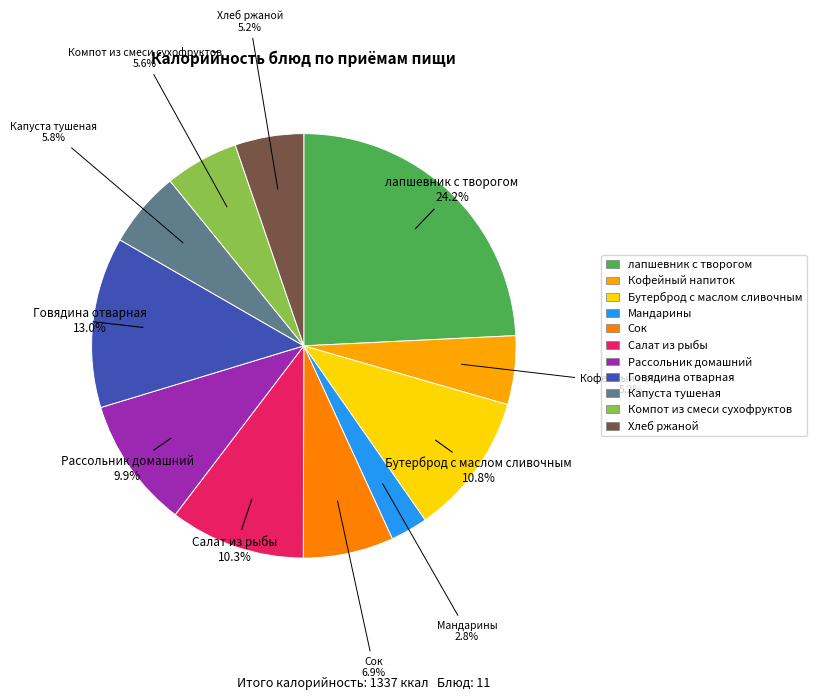

How many slices are in this pie chart?

11